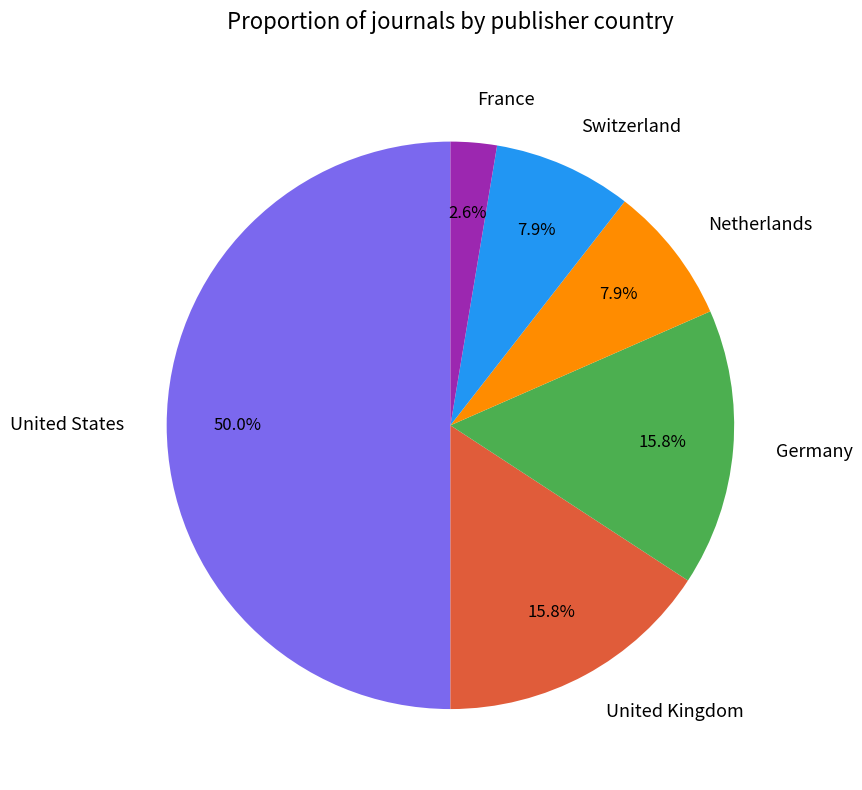

Is France the majority of the pie?

No